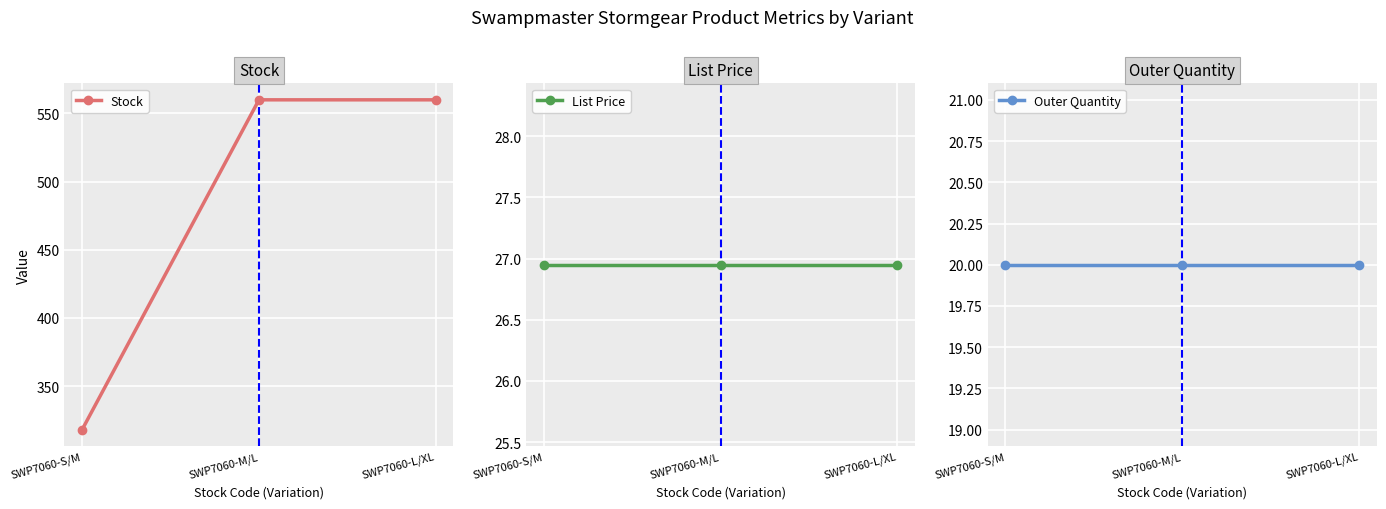

Reading left to right, transcribe all the data shown in this chart.

Stock: 318.0	560.0	560.0
List Price: 26.9	26.9	26.9
Outer Quantity: 20.0	20.0	20.0